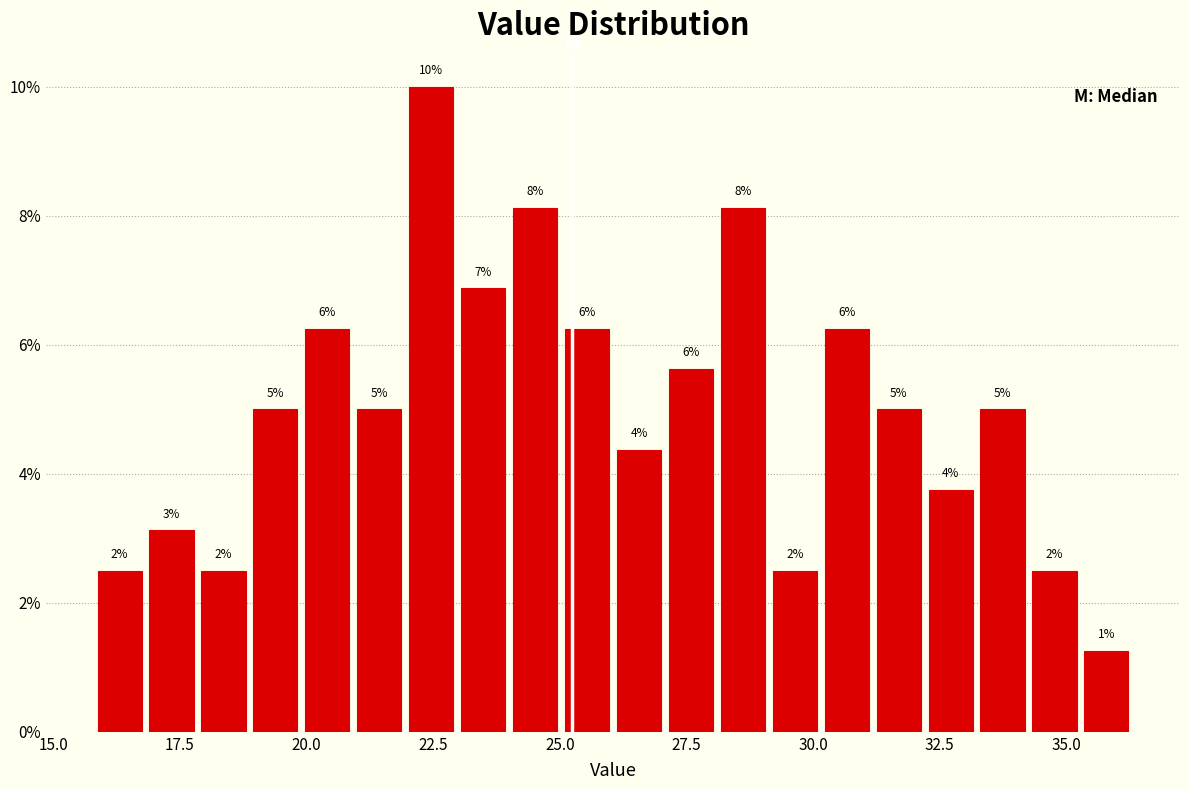

Read against the x-axis, roughly where is the centre of the tallest bar?

22.5